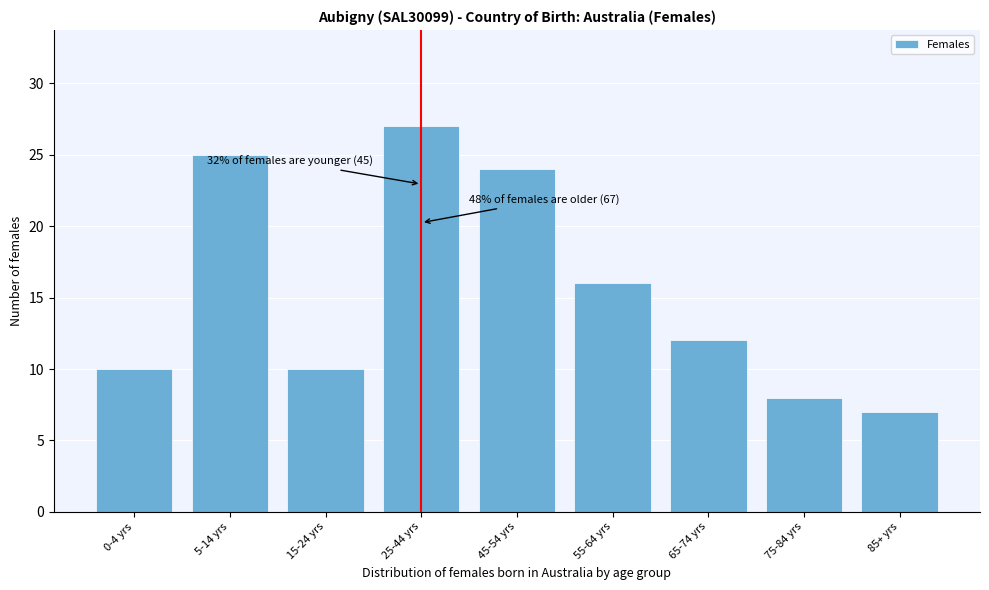

Reading left to right, extract all data points from this chart.

10	25	10	27	24	16	12	8	7